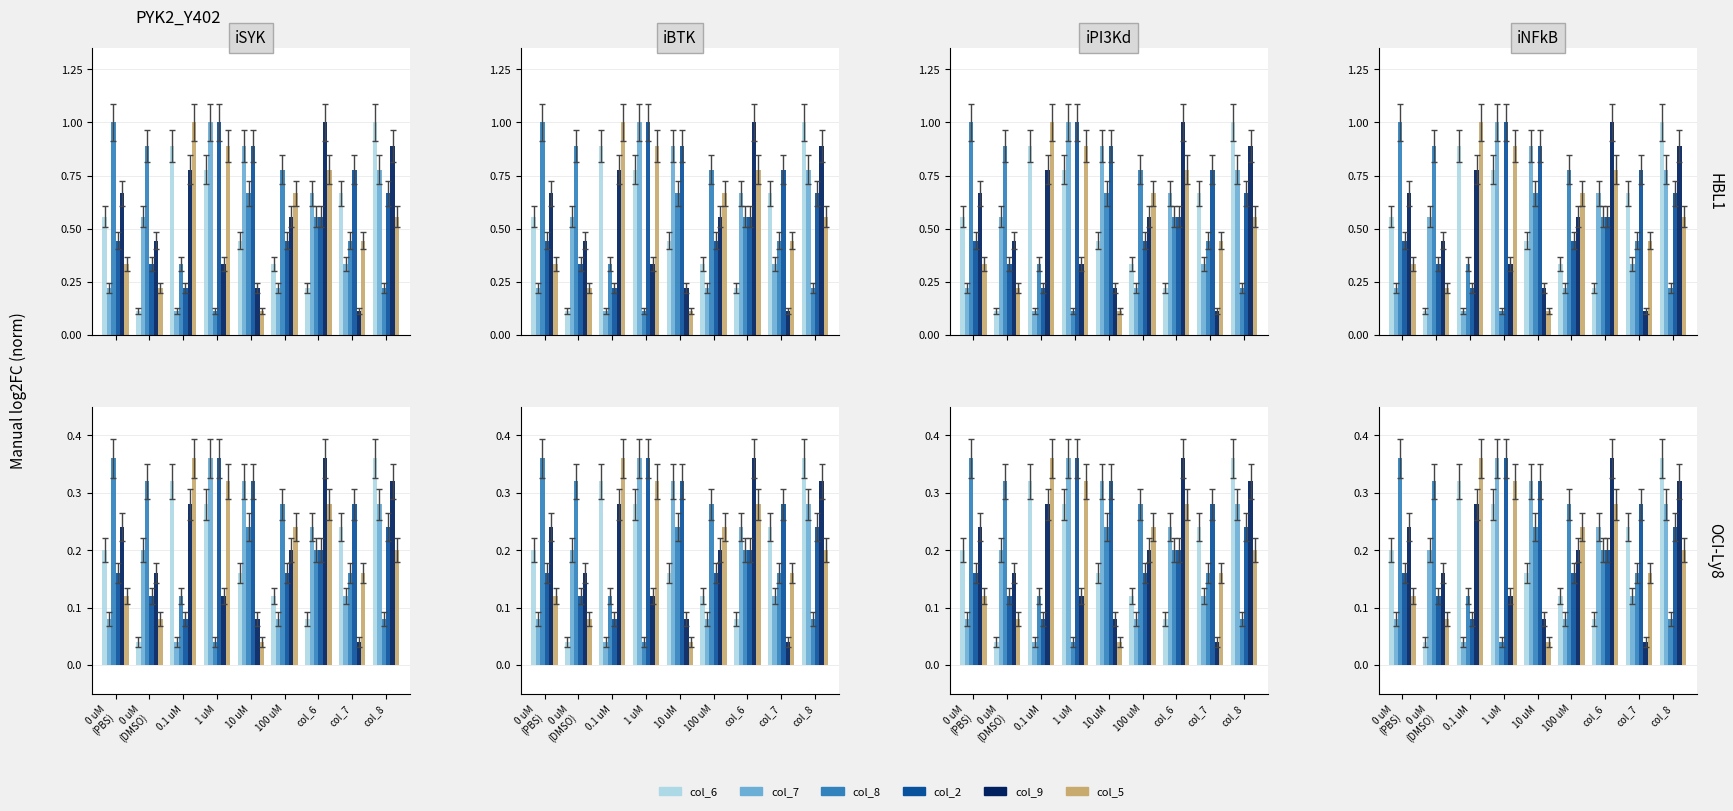

Which category has the lowest value in the col_6 series?

0 uM
(DMSO)